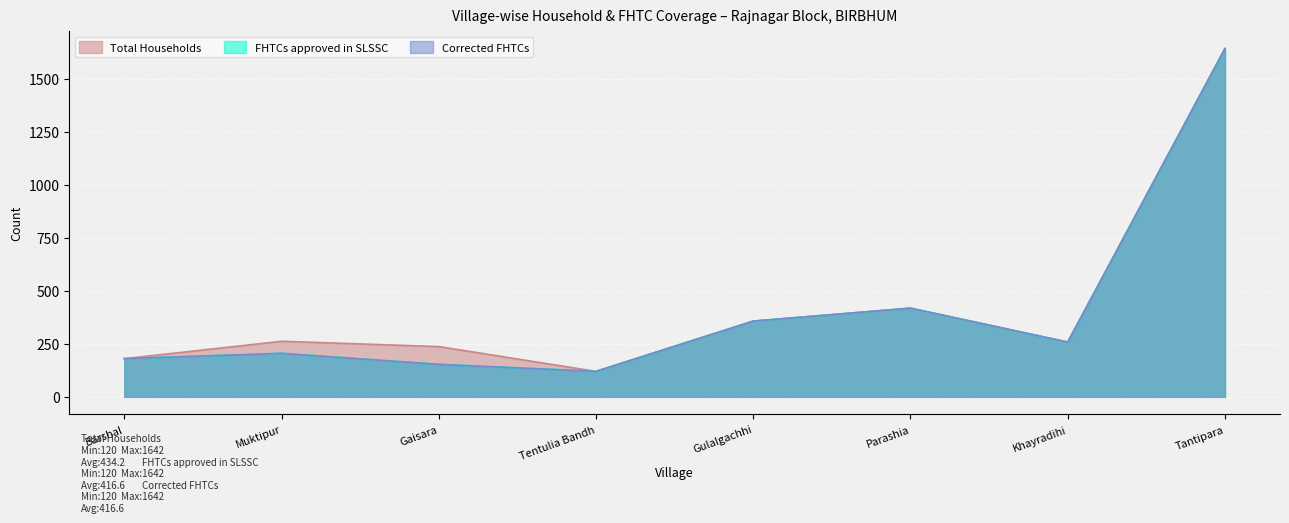

The value of Corrected FHTCs at Khayradihi is 142. True or false?

False